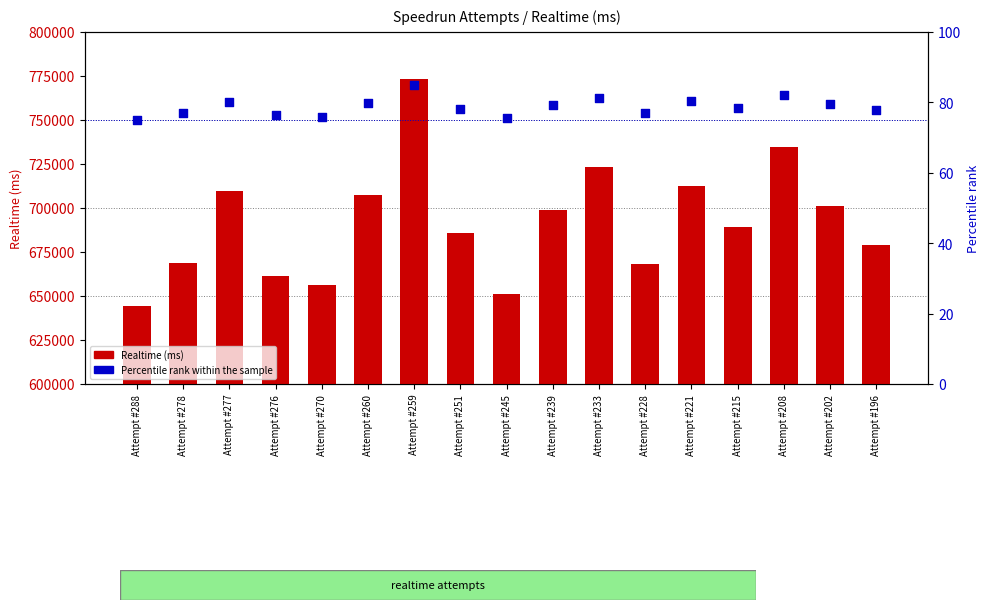

Which series has the largest Y range (max minus min)?

Realtime (ms)